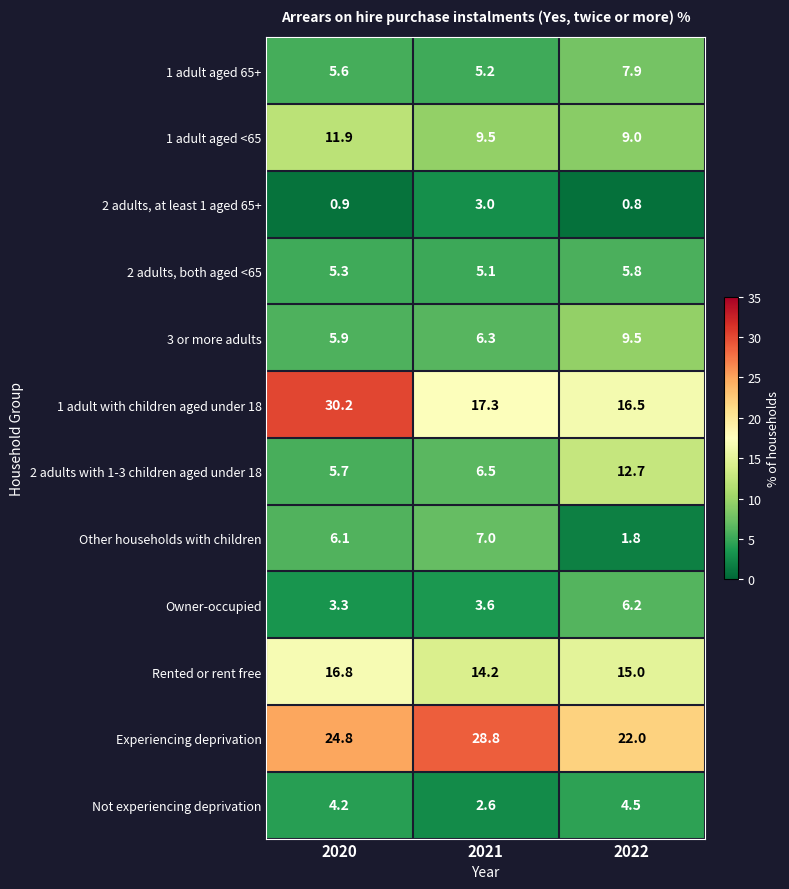

What is the difference between the maximum and minimum values in the 1 adult aged <65 series?

2.9